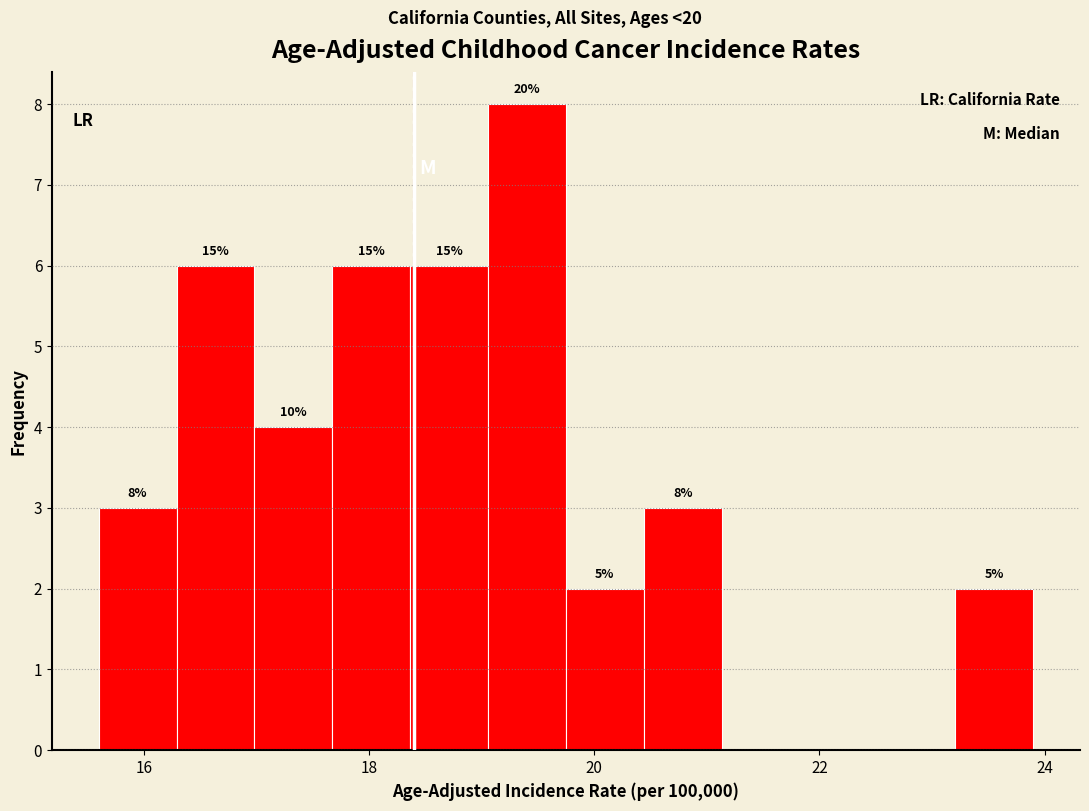

Read against the x-axis, roughly where is the centre of the tallest bar?

19.4